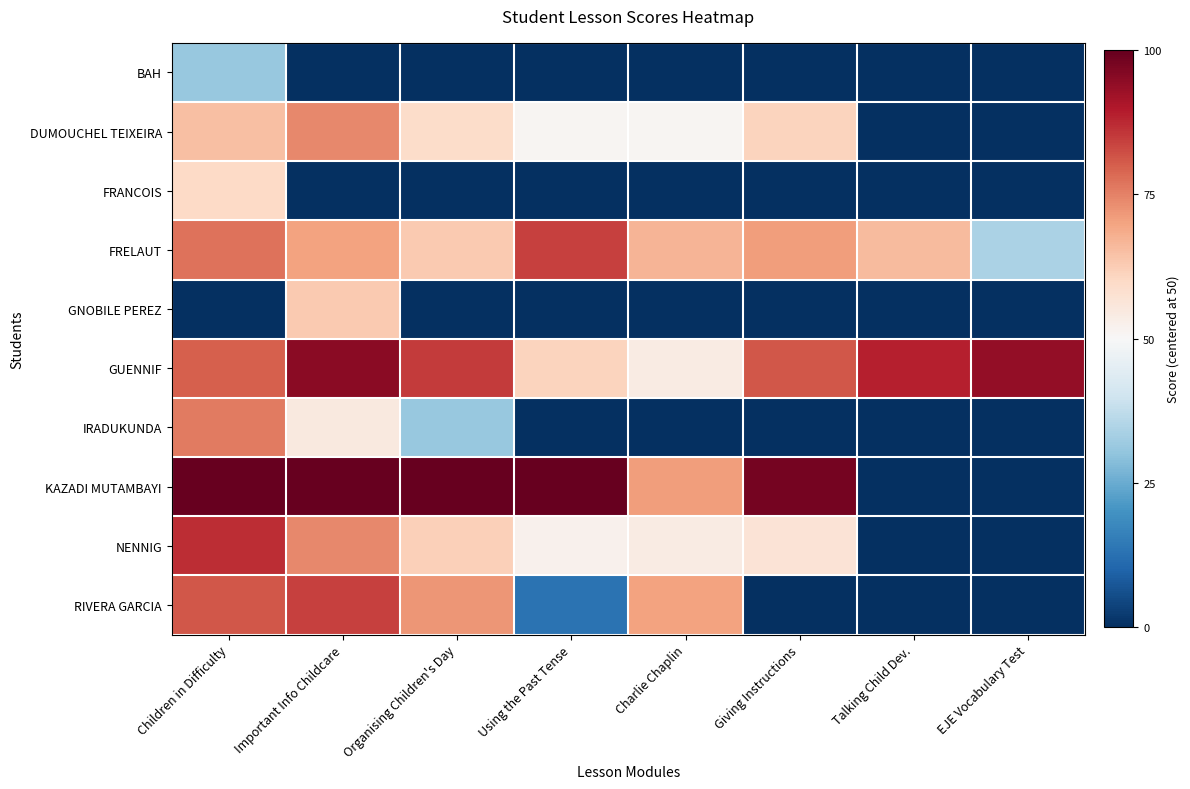

Reading left to right, what are all the values shown in this chart?

BAH: Children in Difficulty=-0.4	Important Info Childcare=-1.0	Organising Children's Day=-1.0	Using the Past Tense=-1.0	Charlie Chaplin=-1.0	Giving Instructions=-1.0	Talking Child Dev.=-1.0	EJE Vocabulary Test=-1.0
DUMOUCHEL TEIXEIRA: Children in Difficulty=0.3	Important Info Childcare=0.5	Organising Children's Day=0.2	Using the Past Tense=0.0	Charlie Chaplin=0.0	Giving Instructions=0.2	Talking Child Dev.=-1.0	EJE Vocabulary Test=-1.0
FRANCOIS: Children in Difficulty=0.2	Important Info Childcare=-1.0	Organising Children's Day=-1.0	Using the Past Tense=-1.0	Charlie Chaplin=-1.0	Giving Instructions=-1.0	Talking Child Dev.=-1.0	EJE Vocabulary Test=-1.0
FRELAUT: Children in Difficulty=0.5	Important Info Childcare=0.4	Organising Children's Day=0.3	Using the Past Tense=0.7	Charlie Chaplin=0.3	Giving Instructions=0.4	Talking Child Dev.=0.3	EJE Vocabulary Test=-0.3
GNOBILE PEREZ: Children in Difficulty=-1.0	Important Info Childcare=0.3	Organising Children's Day=-1.0	Using the Past Tense=-1.0	Charlie Chaplin=-1.0	Giving Instructions=-1.0	Talking Child Dev.=-1.0	EJE Vocabulary Test=-1.0
GUENNIF: Children in Difficulty=0.6	Important Info Childcare=0.9	Organising Children's Day=0.7	Using the Past Tense=0.2	Charlie Chaplin=0.1	Giving Instructions=0.6	Talking Child Dev.=0.8	EJE Vocabulary Test=0.9
IRADUKUNDA: Children in Difficulty=0.5	Important Info Childcare=0.1	Organising Children's Day=-0.4	Using the Past Tense=-1.0	Charlie Chaplin=-1.0	Giving Instructions=-1.0	Talking Child Dev.=-1.0	EJE Vocabulary Test=-1.0
KAZADI MUTAMBAYI: Children in Difficulty=1.0	Important Info Childcare=1.0	Organising Children's Day=1.0	Using the Past Tense=1.0	Charlie Chaplin=0.4	Giving Instructions=1.0	Talking Child Dev.=-1.0	EJE Vocabulary Test=-1.0
NENNIG: Children in Difficulty=0.7	Important Info Childcare=0.5	Organising Children's Day=0.2	Using the Past Tense=0.0	Charlie Chaplin=0.1	Giving Instructions=0.1	Talking Child Dev.=-1.0	EJE Vocabulary Test=-1.0
RIVERA GARCIA: Children in Difficulty=0.6	Important Info Childcare=0.7	Organising Children's Day=0.4	Using the Past Tense=-0.7	Charlie Chaplin=0.4	Giving Instructions=-1.0	Talking Child Dev.=-1.0	EJE Vocabulary Test=-1.0